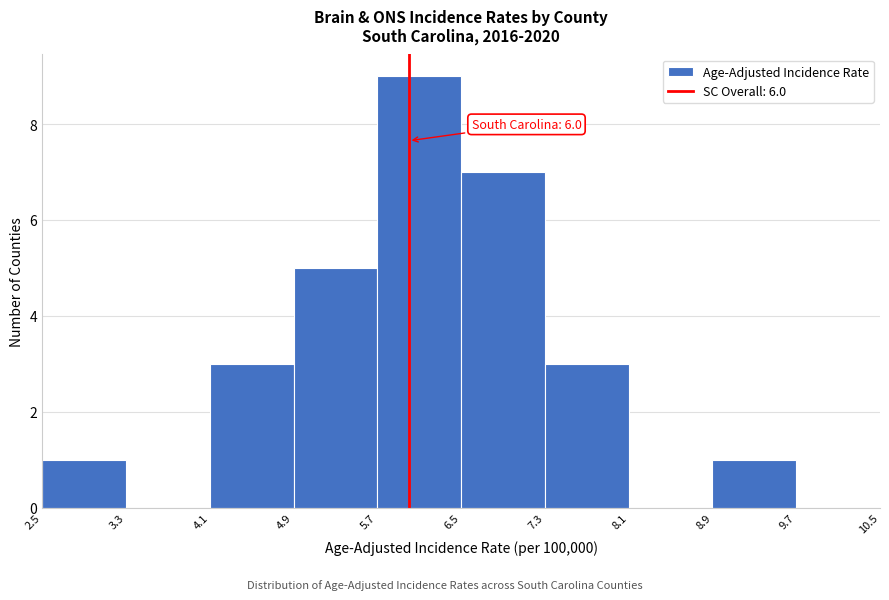

Over which range of the x-axis is the bar tallest?

5.7 to 6.5